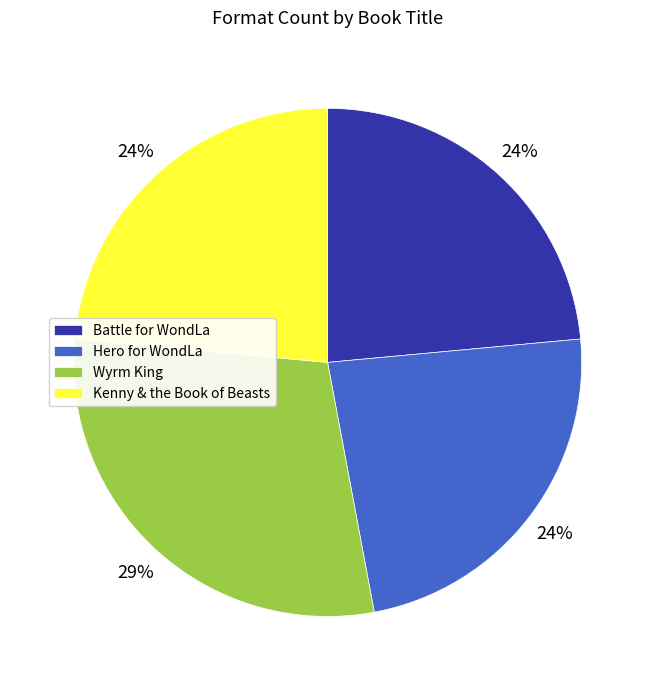

To the nearest percent, what percentage of the pie is Hero for WondLa?

24%